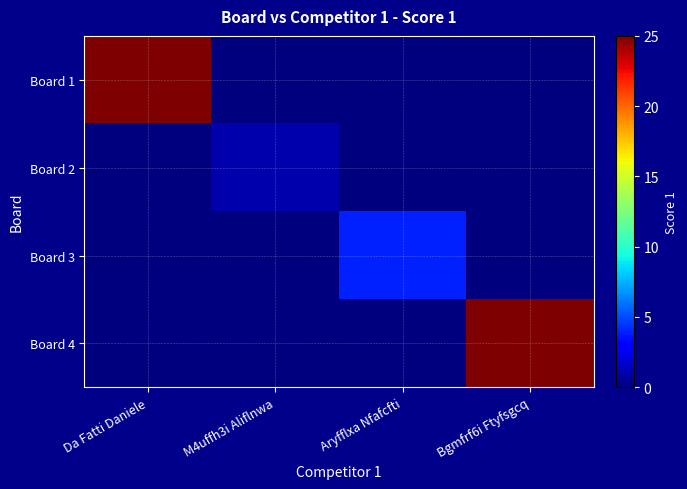

What is the total value across all series at Da Fatti Daniele?

25